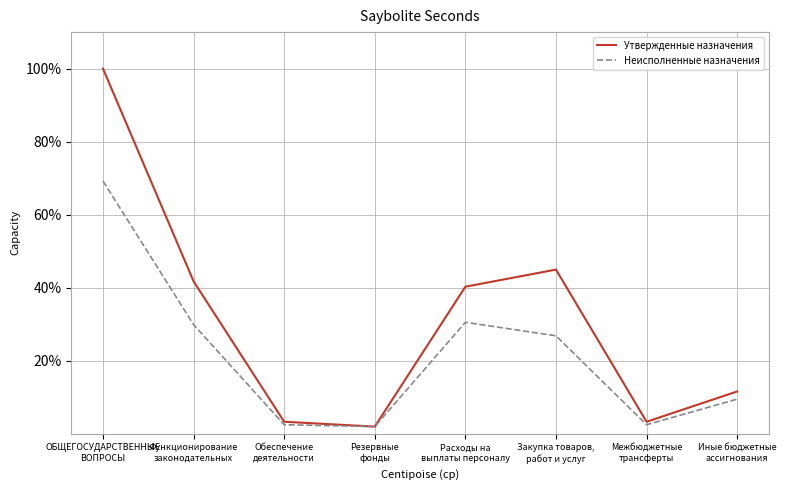

What is the difference between the maximum and second lowest values in the Утвержденные назначения series?

96.7